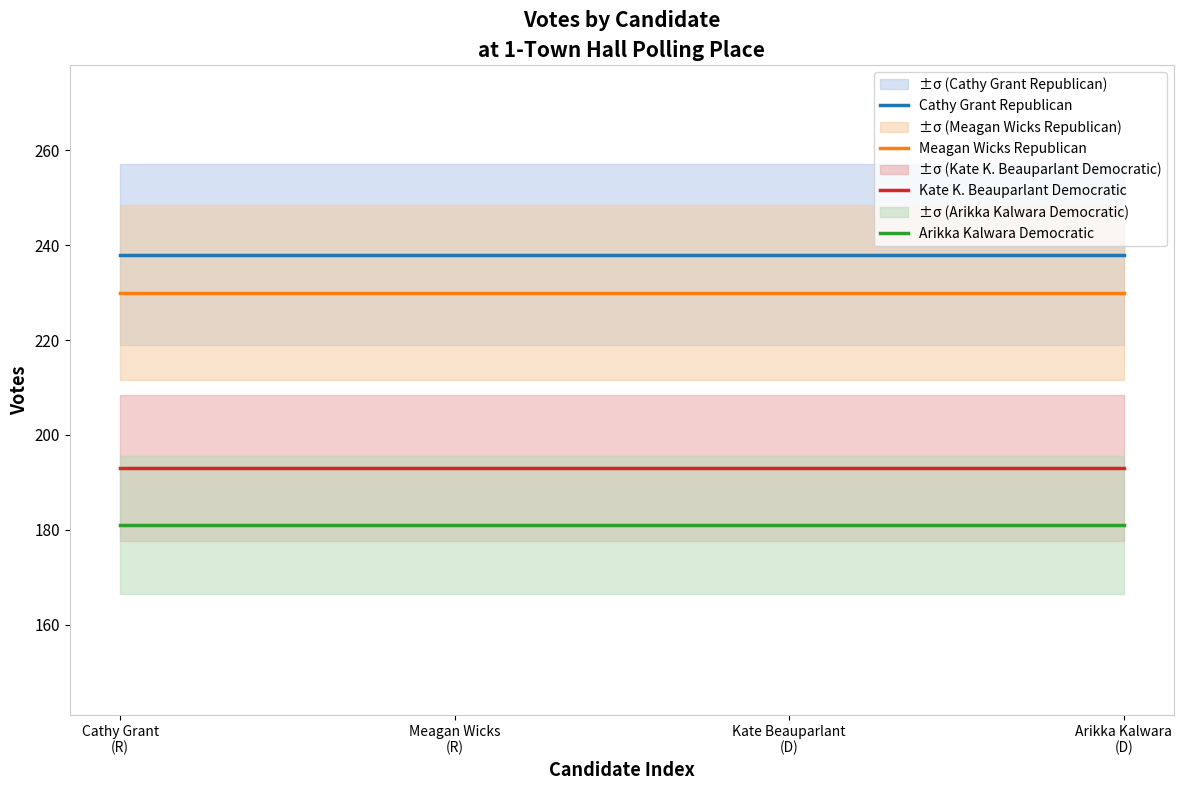

What position from the left is Arikka Kalwara
(D)?

4